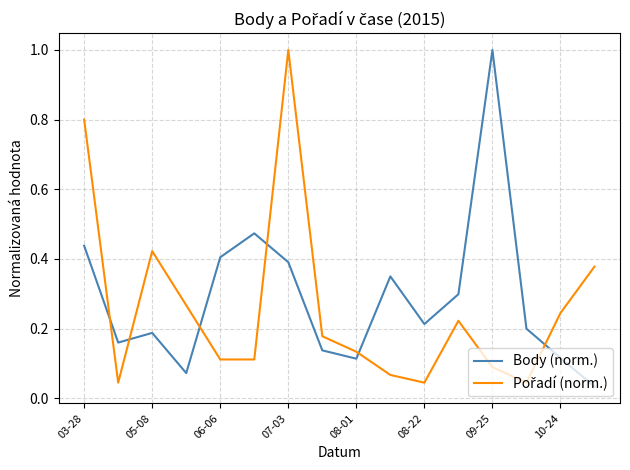

What is the maximum value shown in the chart?

1.0